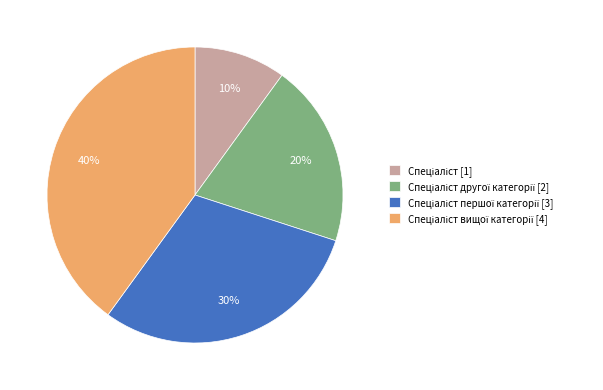

To the nearest percent, what is the average slice percentage?

25%